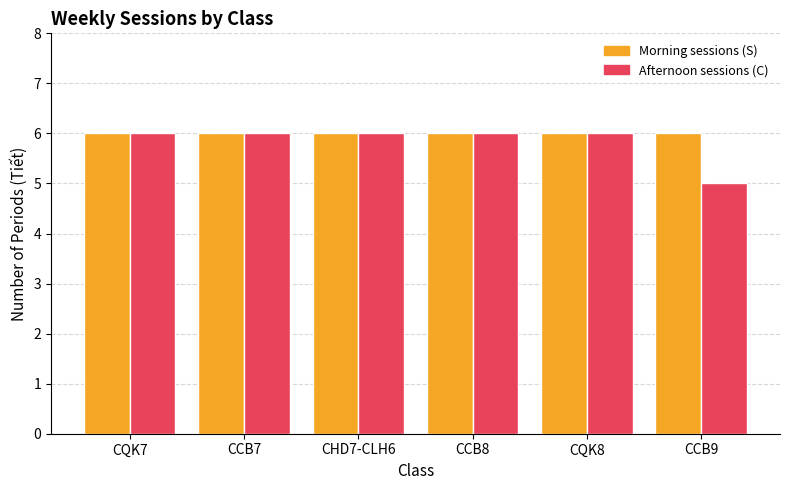

What is the maximum value for Morning sessions (S)?

6